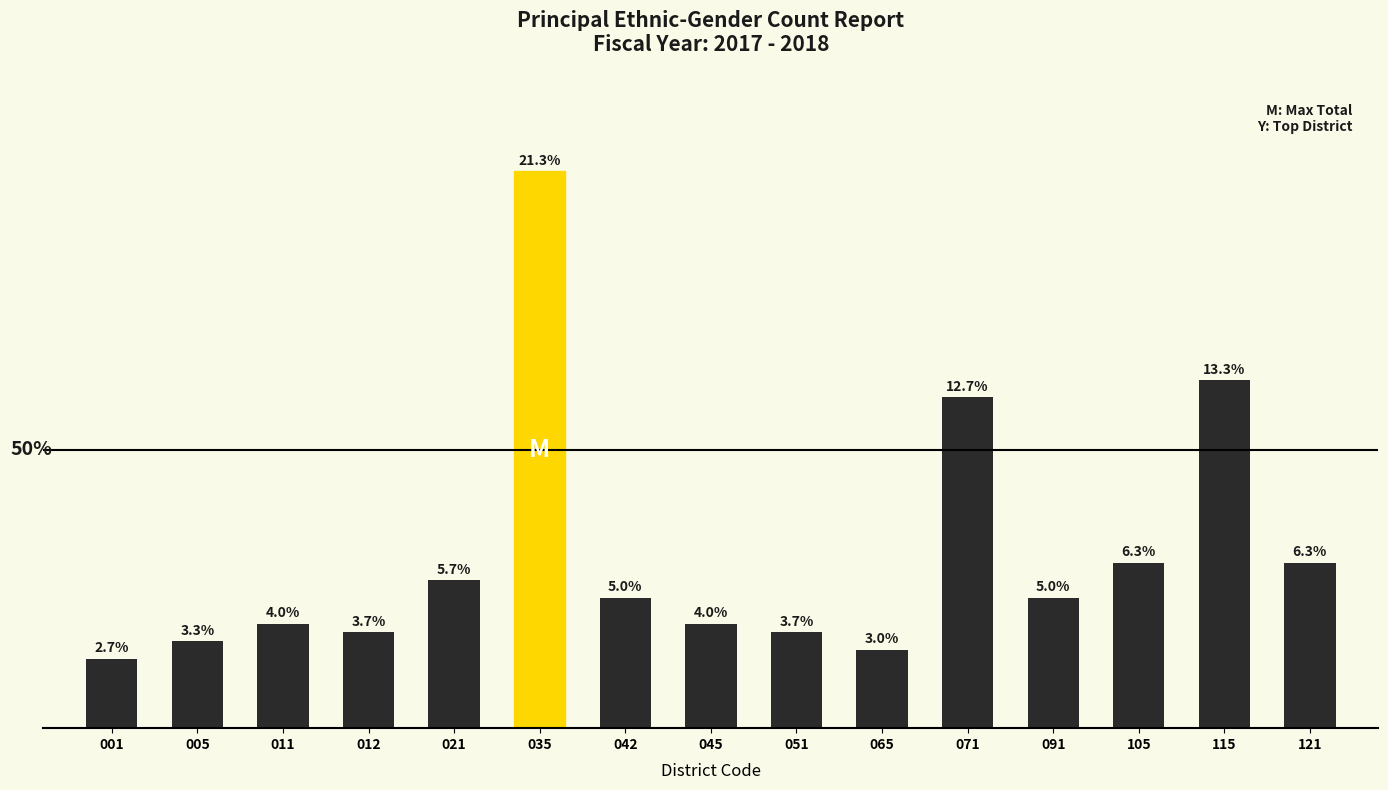

At which label is the value closest to 36?

071